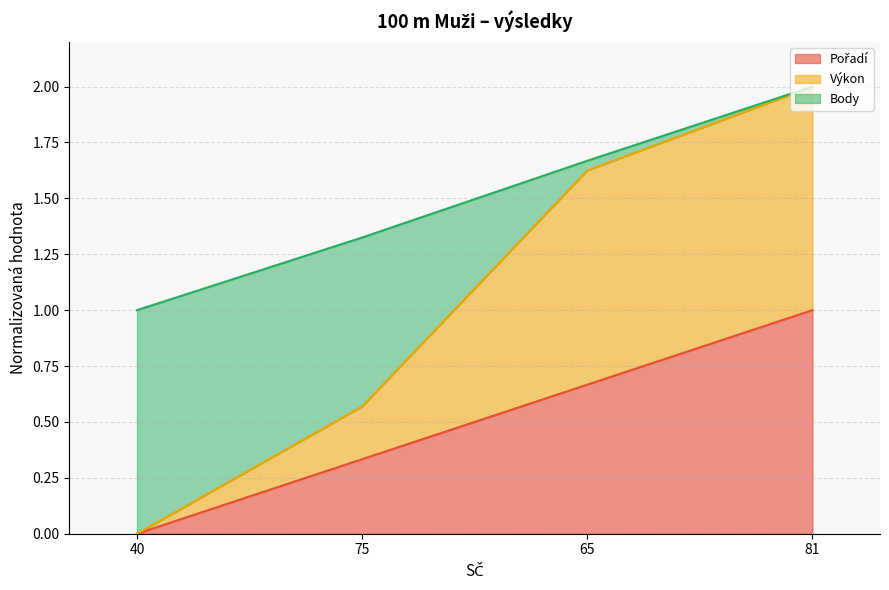

What is the total value across all series at 81?

2.0